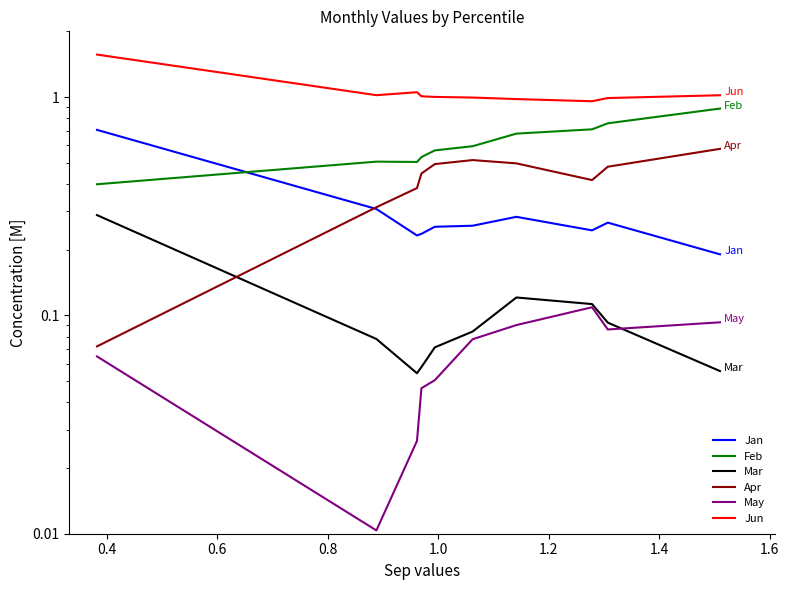

True or false: Jun and May cross at least once.

False